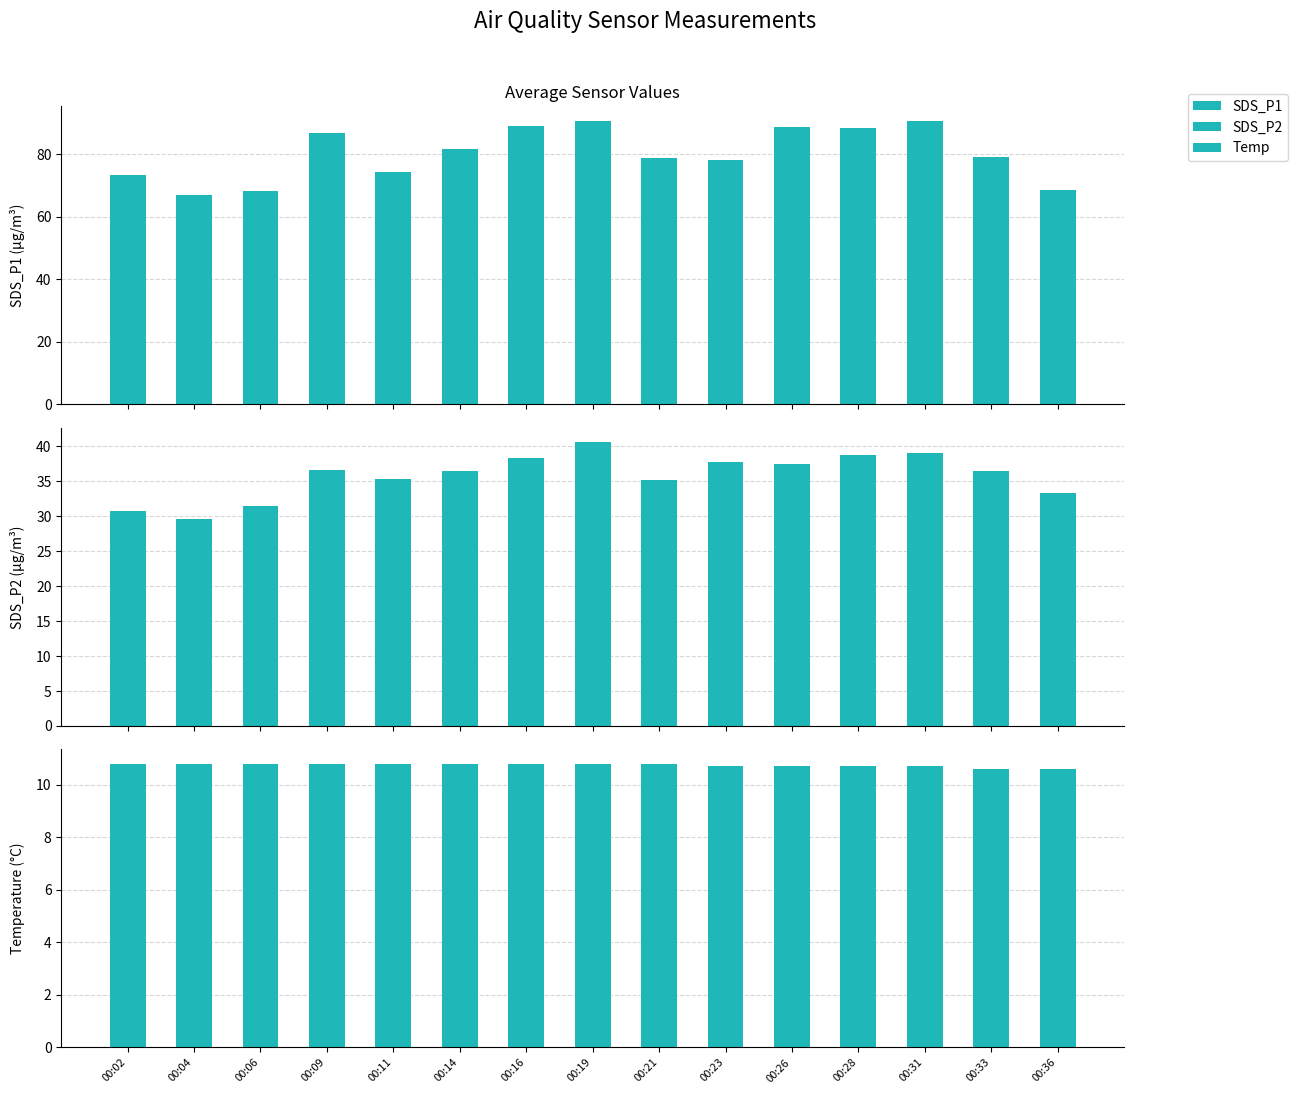

Which label corresponds to the largest value in the chart?

00:19